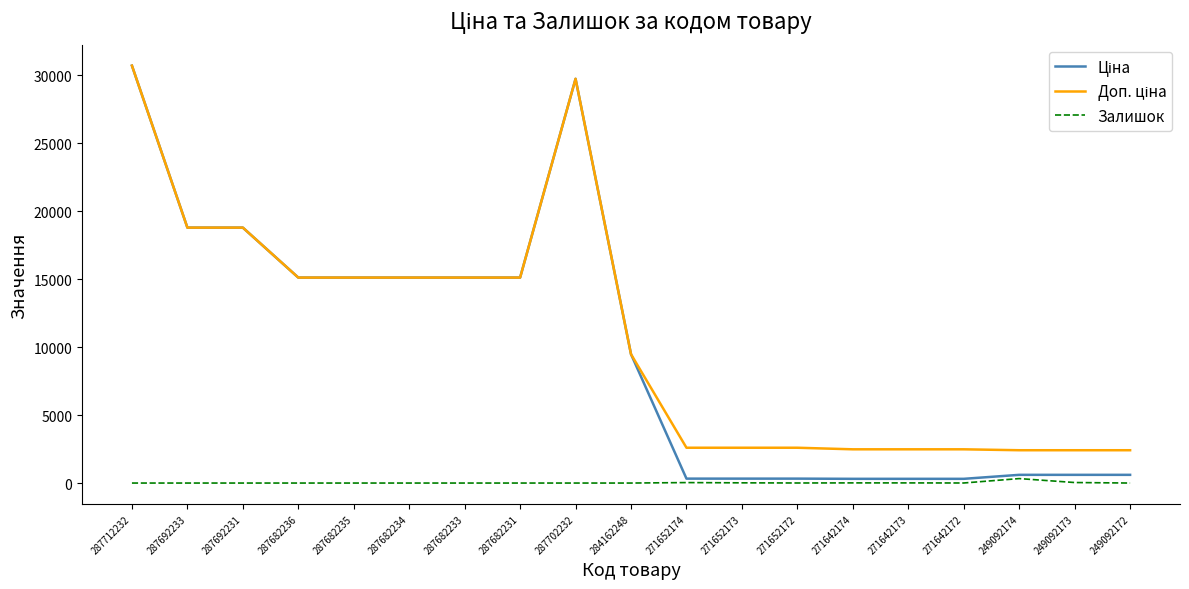

What is the difference between the maximum and second lowest values in the Залишок series?

328.0